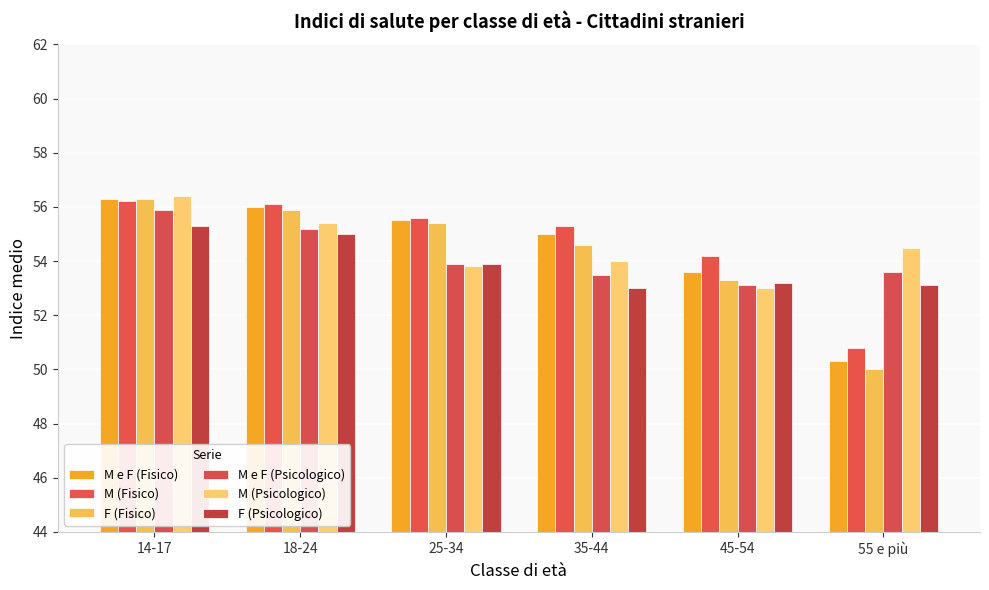

Are the bars horizontal?

No